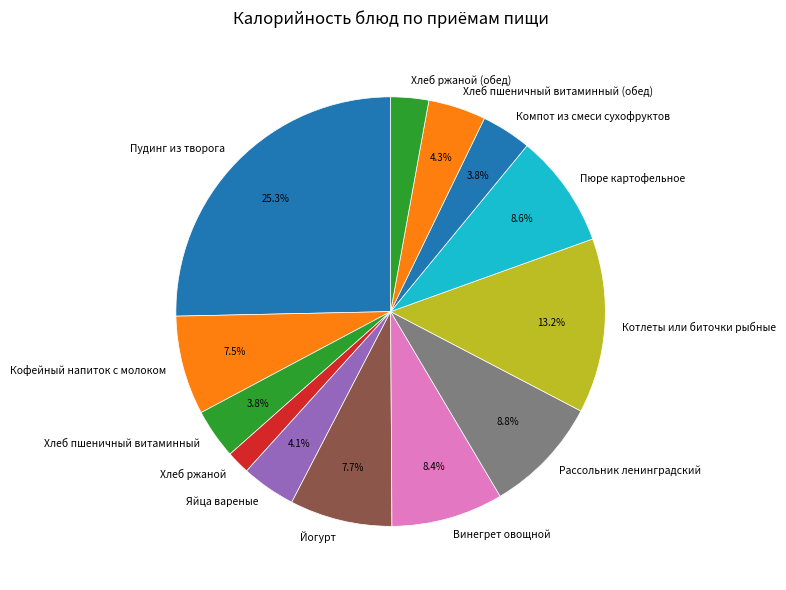

Is it true that Пюре картофельное is 1% of the pie?

False